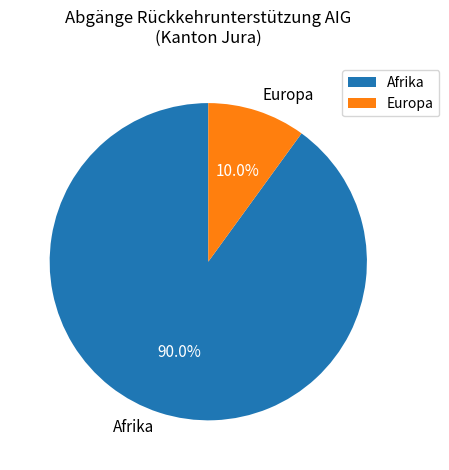

How many segments does this pie chart have?

2